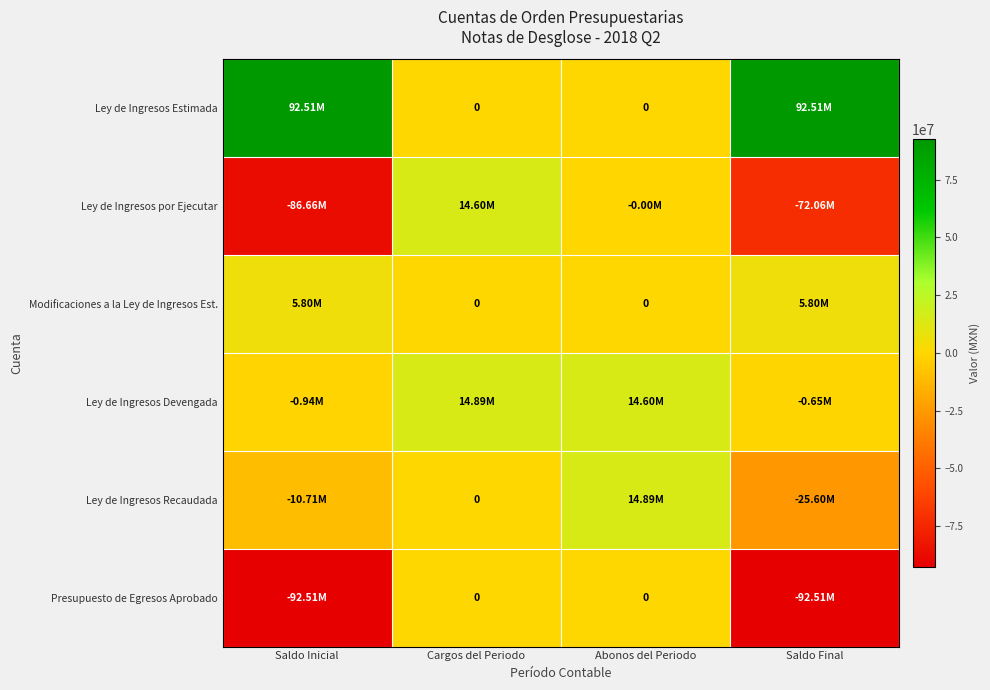

How many Ley de Ingresos Estimada values are between 0 and 92510166?

4